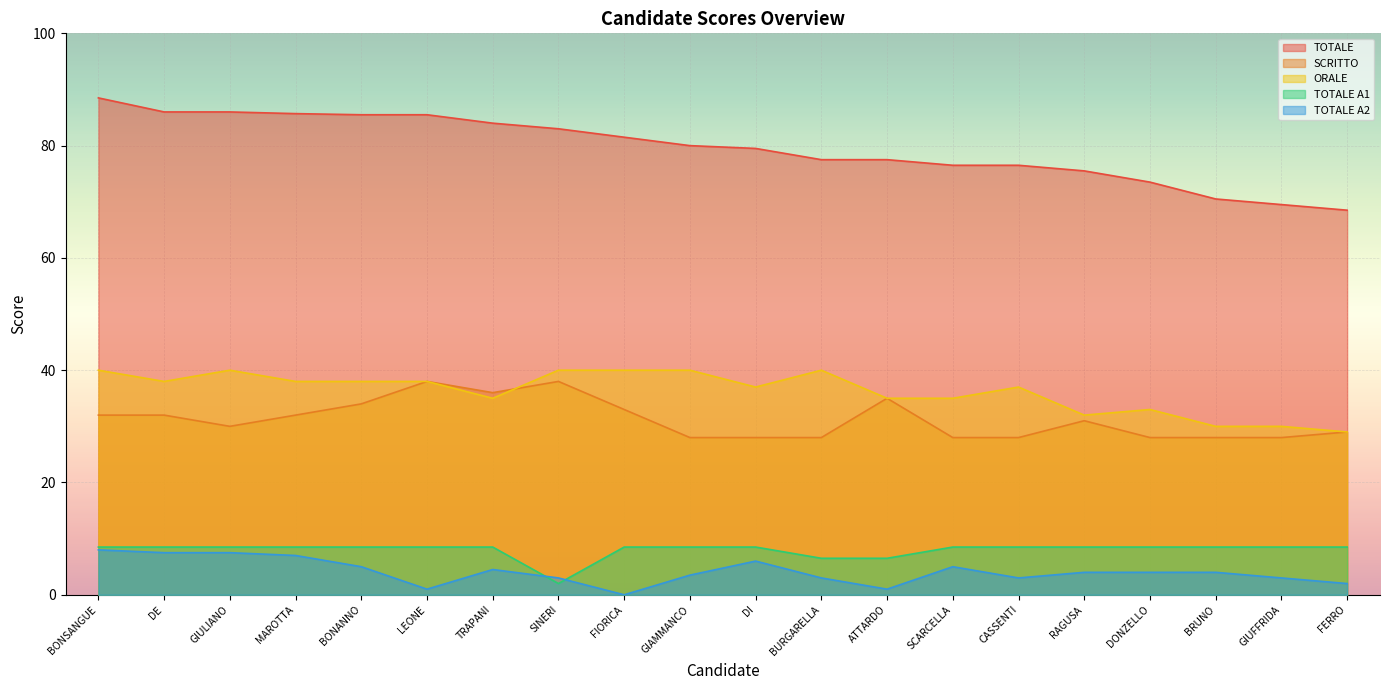

What is the sum of the ORALE values at FERRO and FIORICA?

69.0